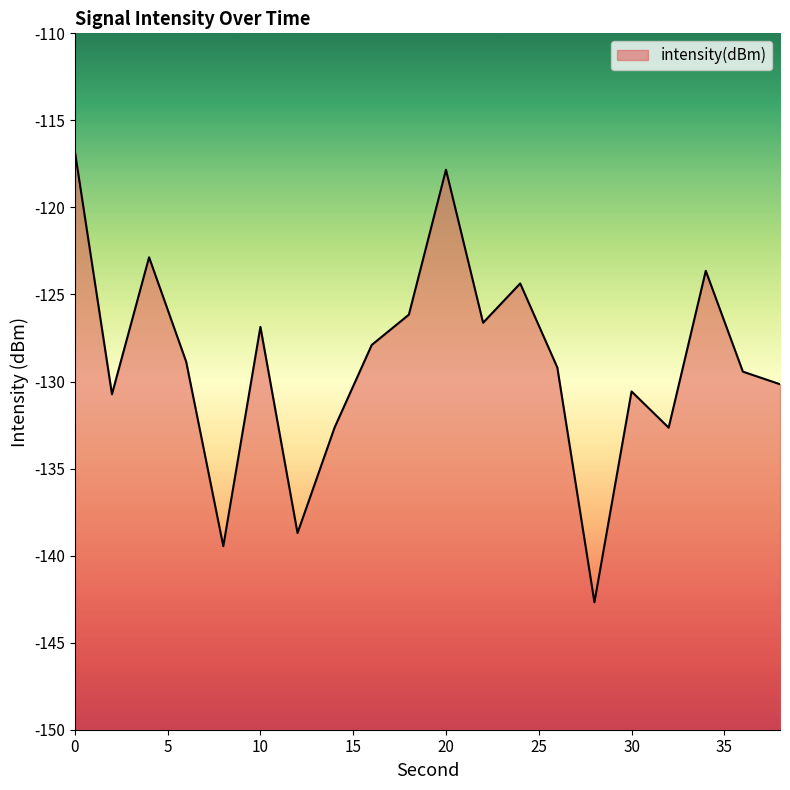

The chart shows a value of -127.9 at 16. True or false?

True